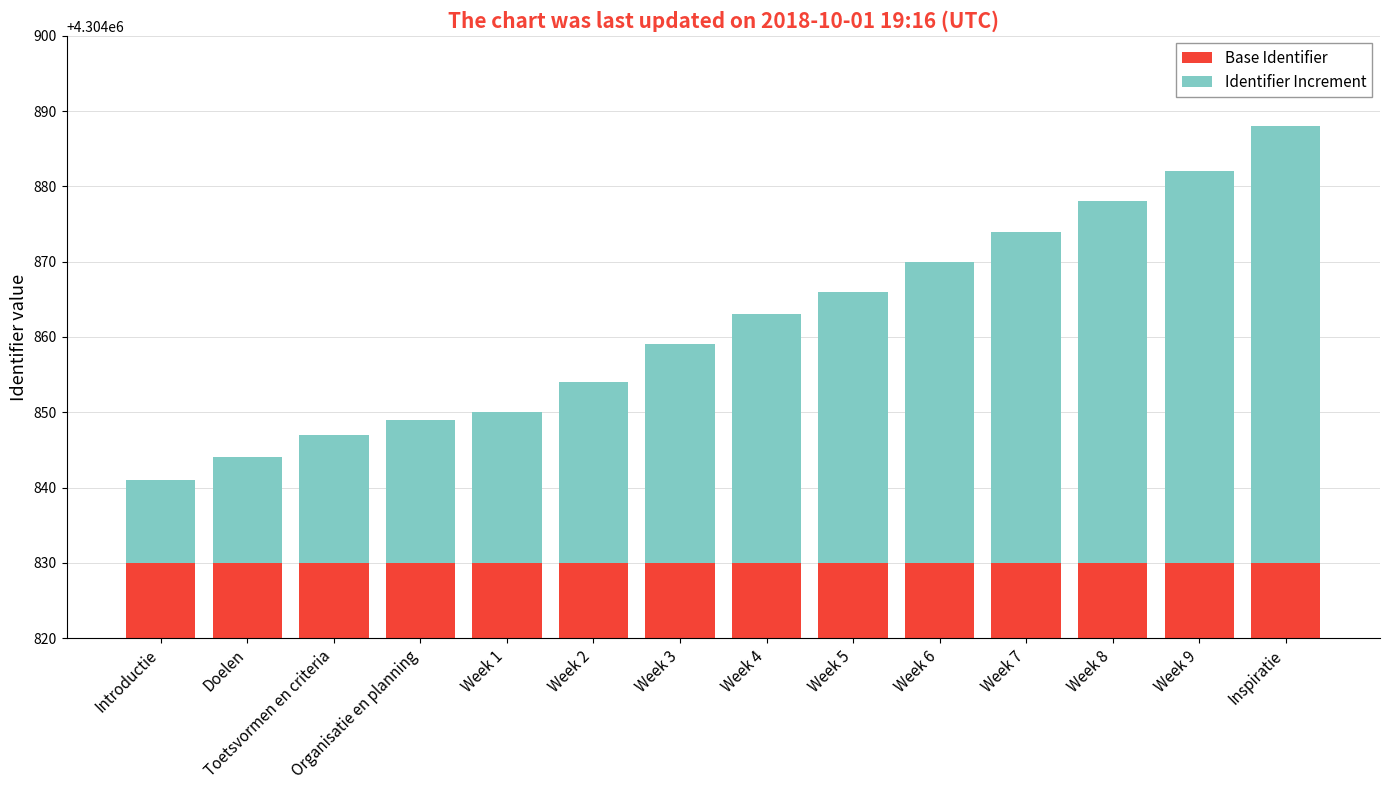

At which label is Identifier Increment closest to 34?

Week 4